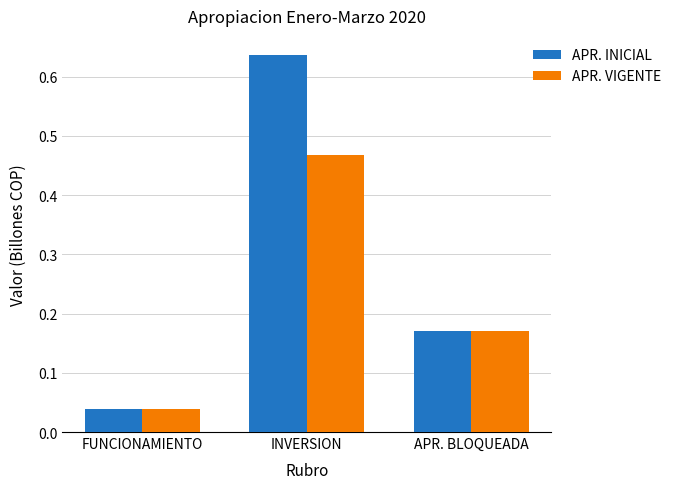

Rank the series by their average value, from lowest to highest.

APR. VIGENTE, APR. INICIAL